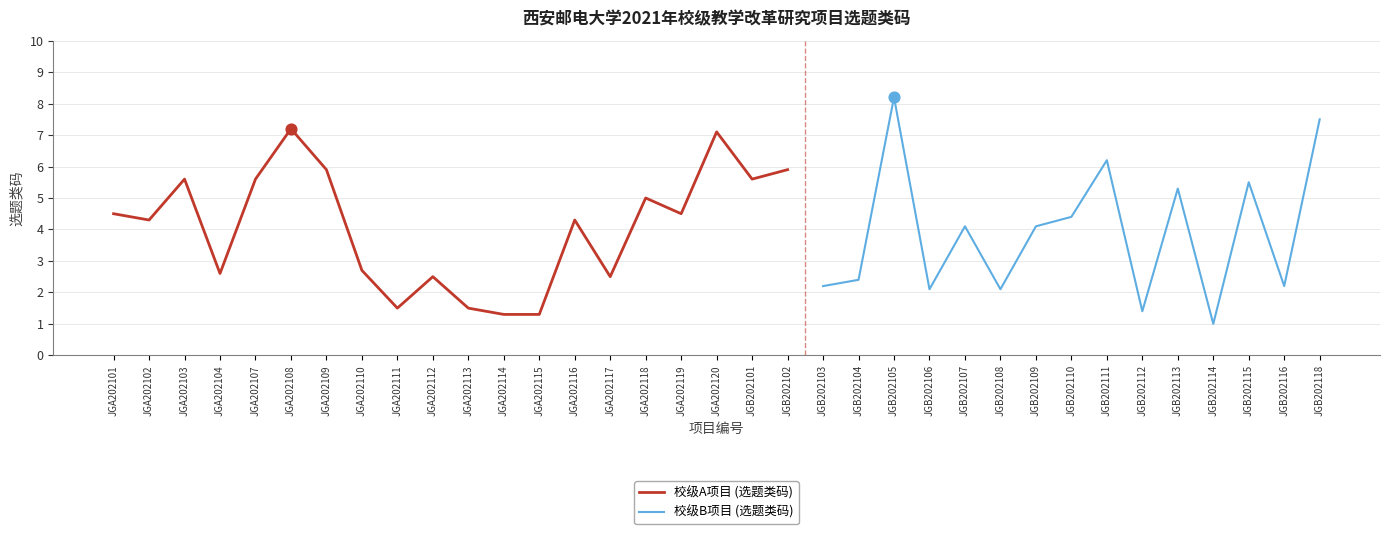

Between JGB202104 and JGA202117, which is larger?

JGA202117